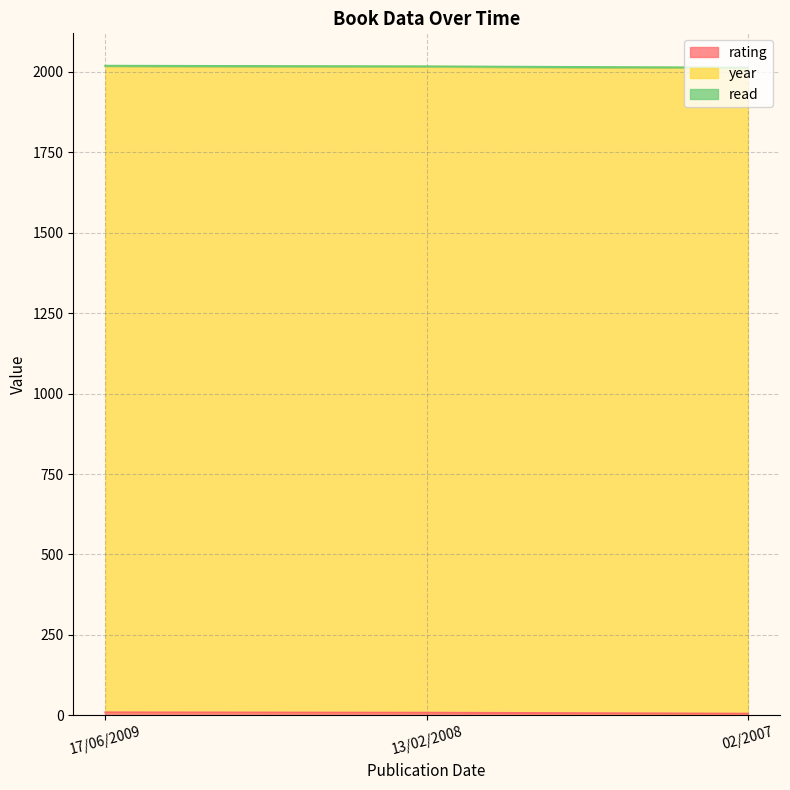

How many lines are shown in the chart?

3